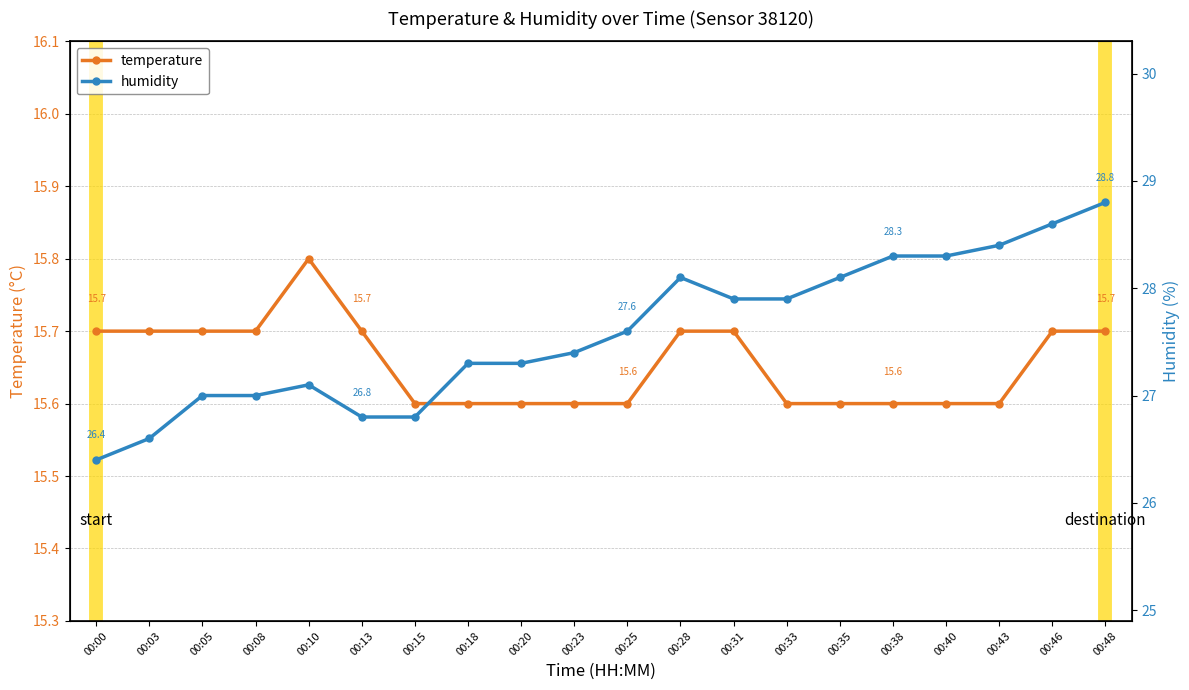

Count the number of data series in this chart.

2